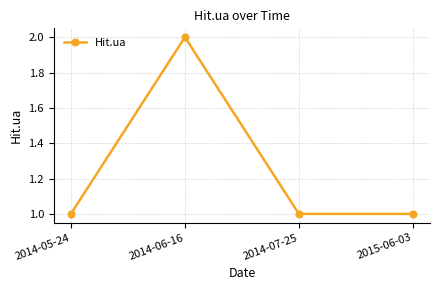

The value at 2014-07-25 is 1. True or false?

True